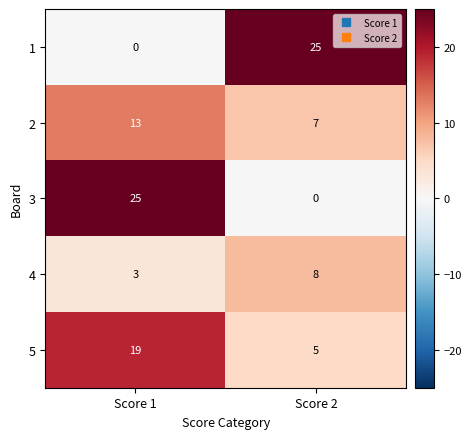

Count the number of categories in the chart.

2